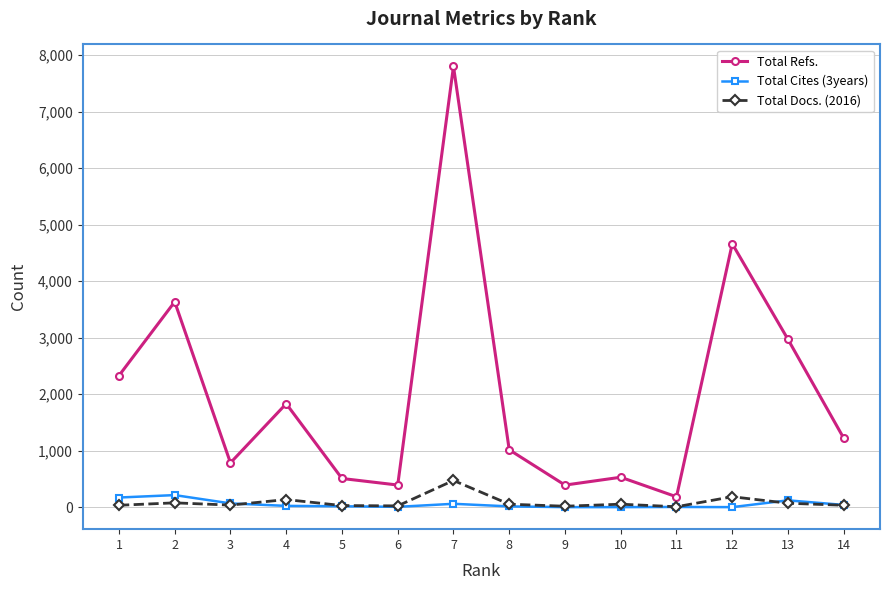

True or false: Total Refs. and Total Docs. (2016) cross at least once.

False